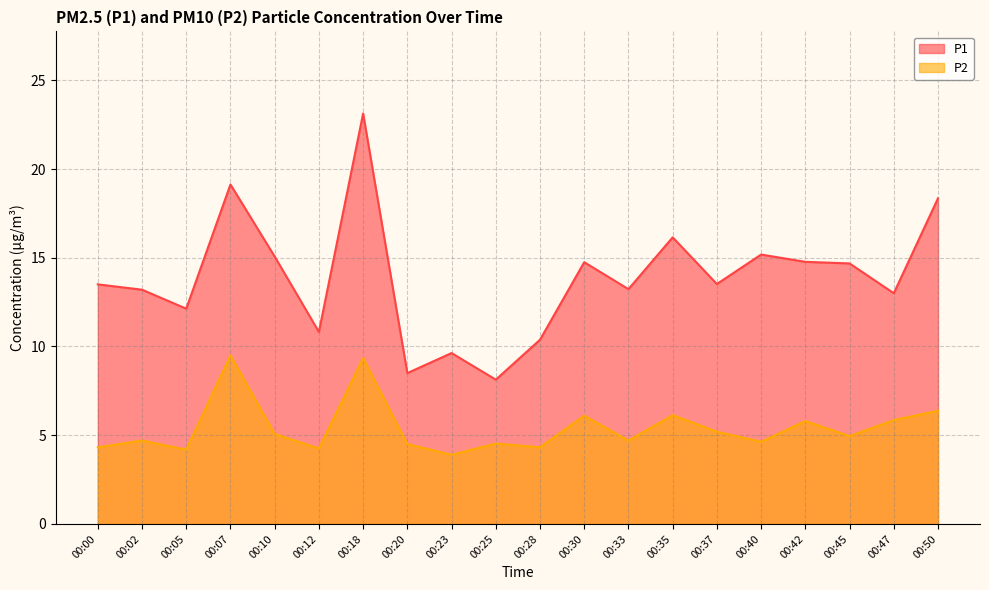

Reading left to right, extract all data points from this chart.

P1: 13.5	13.2	12.1	19.1	15.1	10.8	23.1	8.5	9.6	8.1	10.4	14.8	13.2	16.1	13.5	15.2	14.8	14.7	13.0	18.4
P2: 4.3	4.7	4.2	9.5	5.1	4.2	9.3	4.5	3.9	4.5	4.3	6.1	4.7	6.1	5.2	4.6	5.8	5.0	5.8	6.4